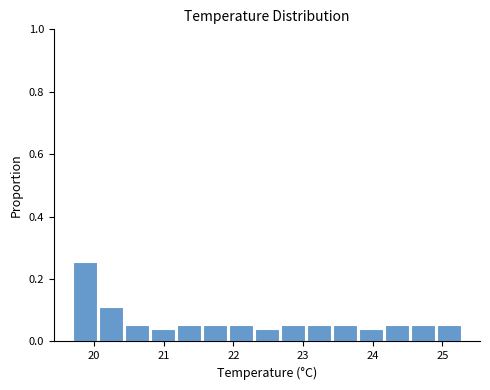

Read against the x-axis, roughly where is the centre of the tallest bar?

19.9